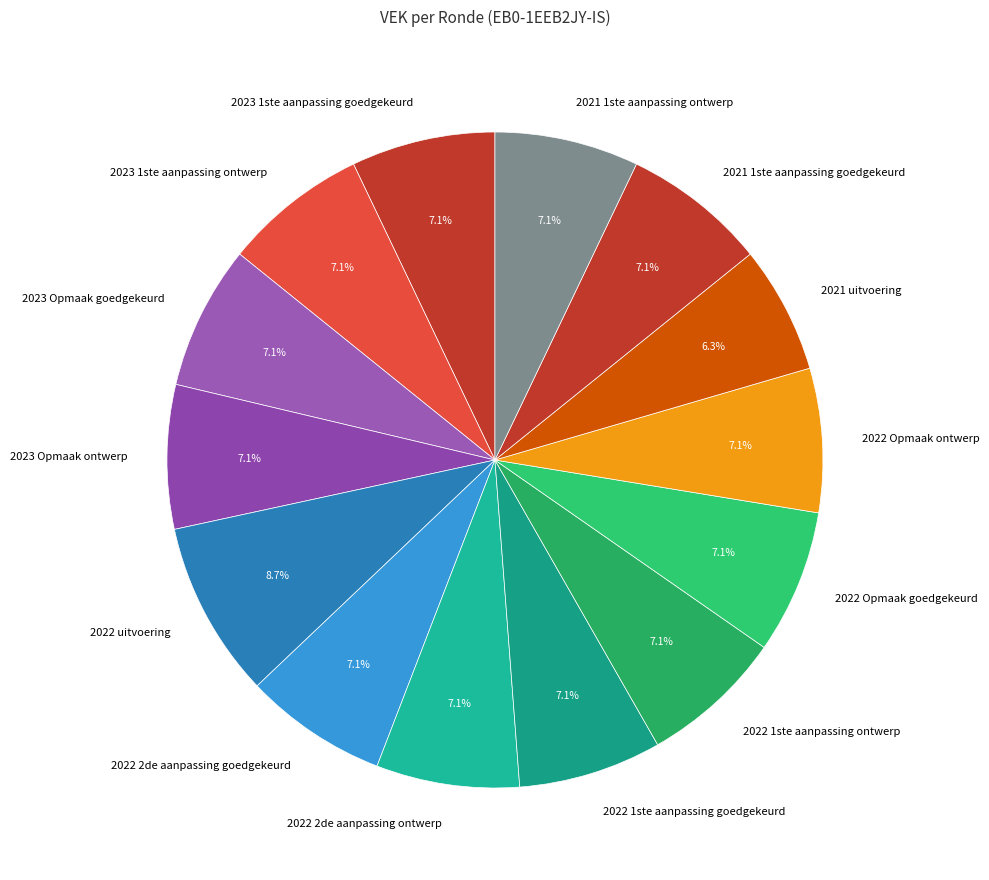

What percentage is the 2023 1ste aanpassing ontwerp slice, to the nearest percent?

7%